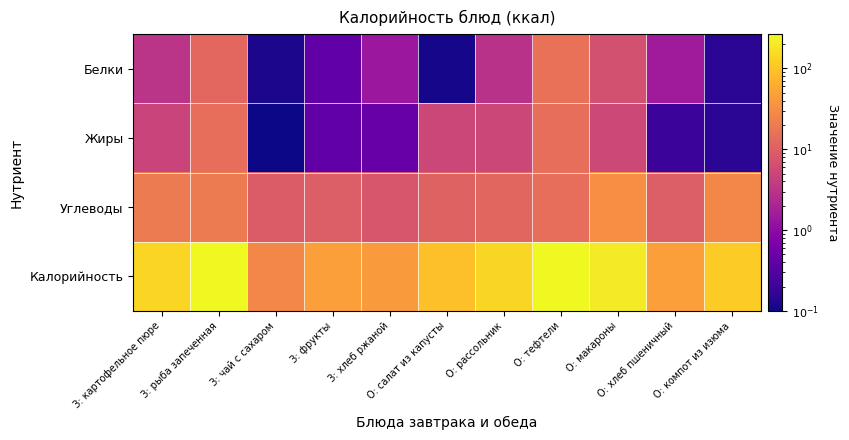

What is the total value across all series at З: чай с сахаром?

36.6